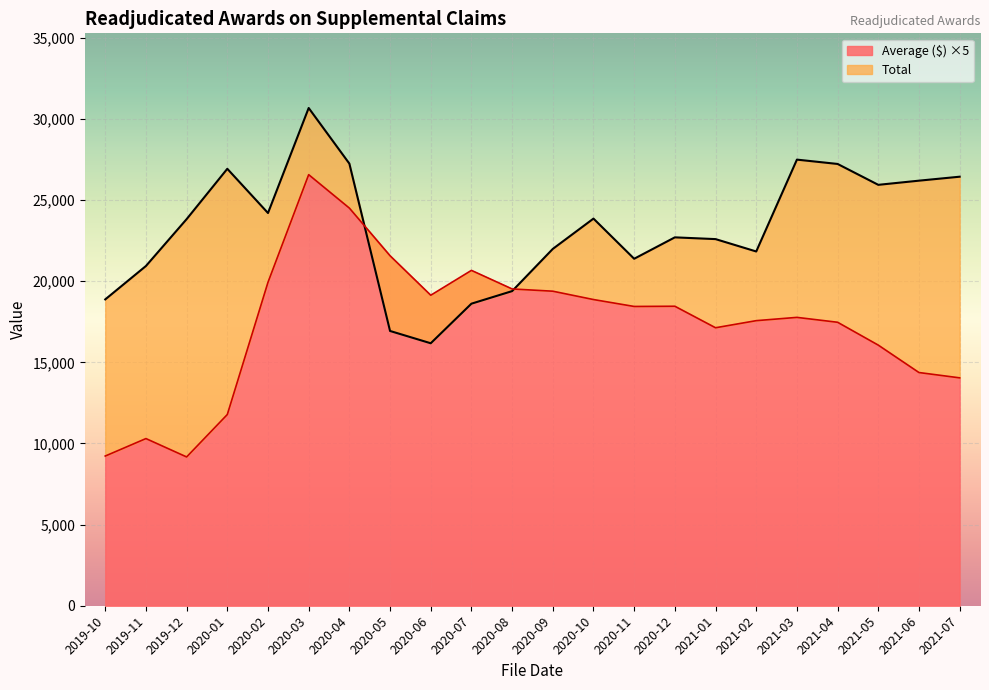

What are all the series names shown in the legend?

Total, Average ($)